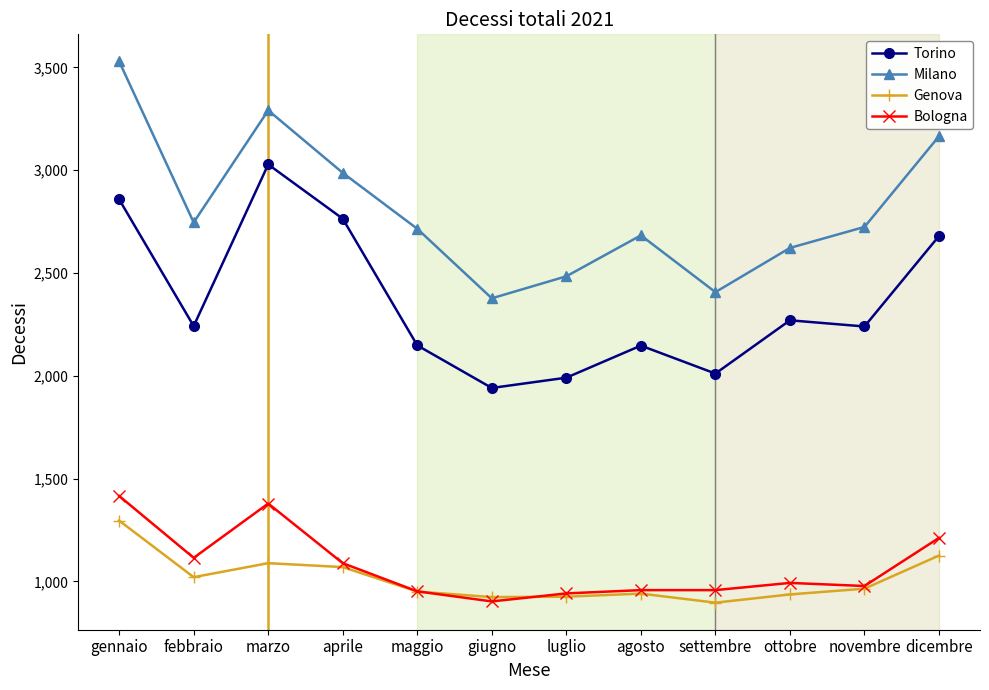

Between aprile and ottobre, which series saw the biggest shift?

Torino